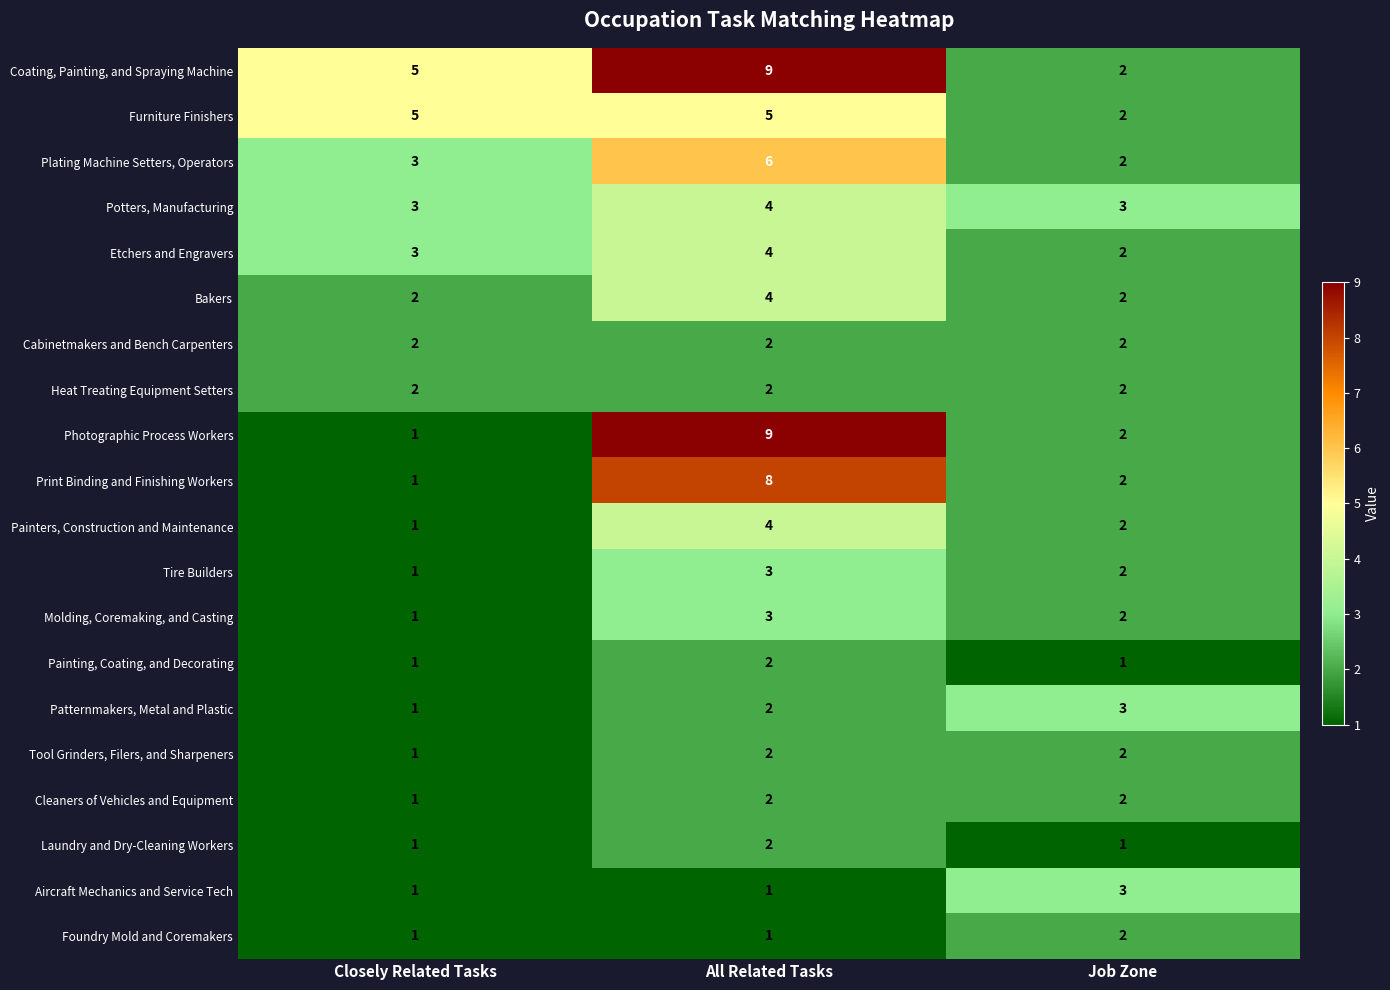

Count the Potters, Manufacturing values in the range 3 to 4.

3